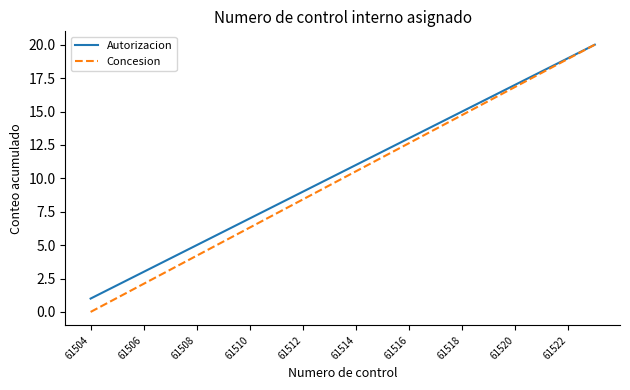

How many series are shown in this chart?

2